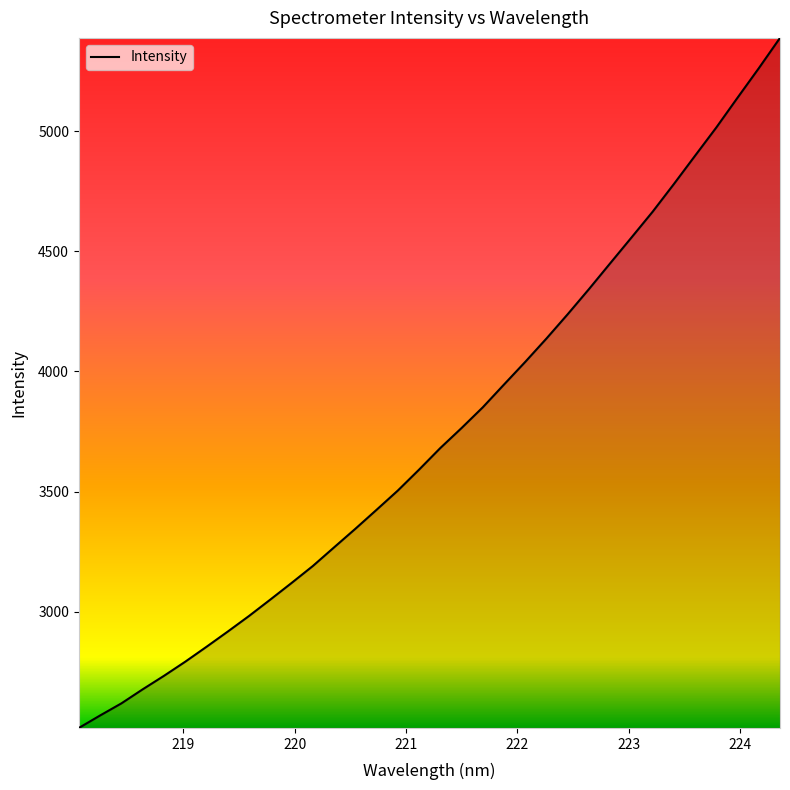

What is the maximum value shown in the chart?

5388.5